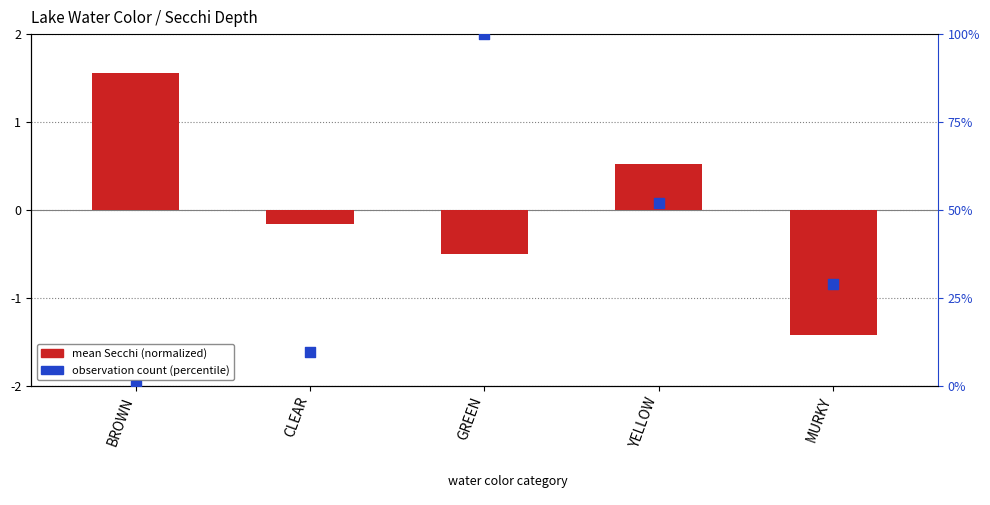

What is the total value across all series at MURKY?

27.4